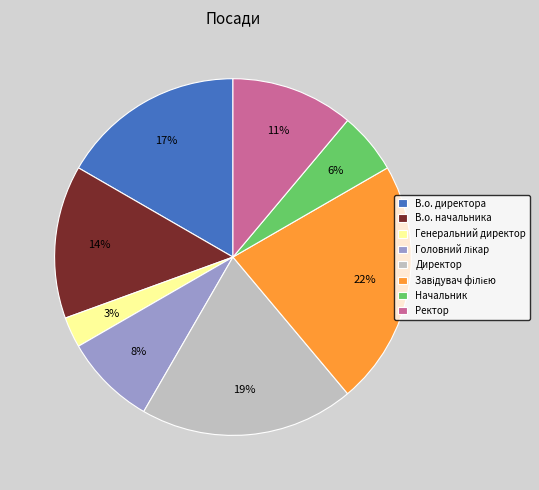

To the nearest percent, what portion does Генеральний директор represent?

3%